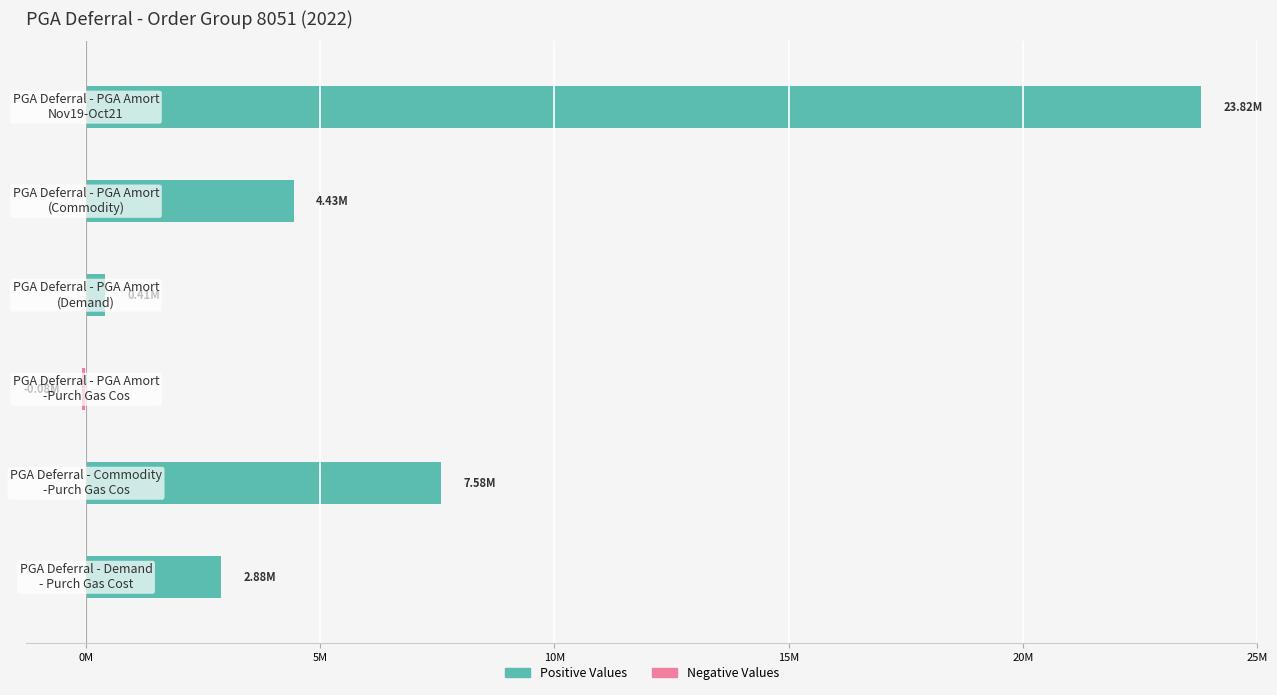

Are the bars horizontal?

Yes